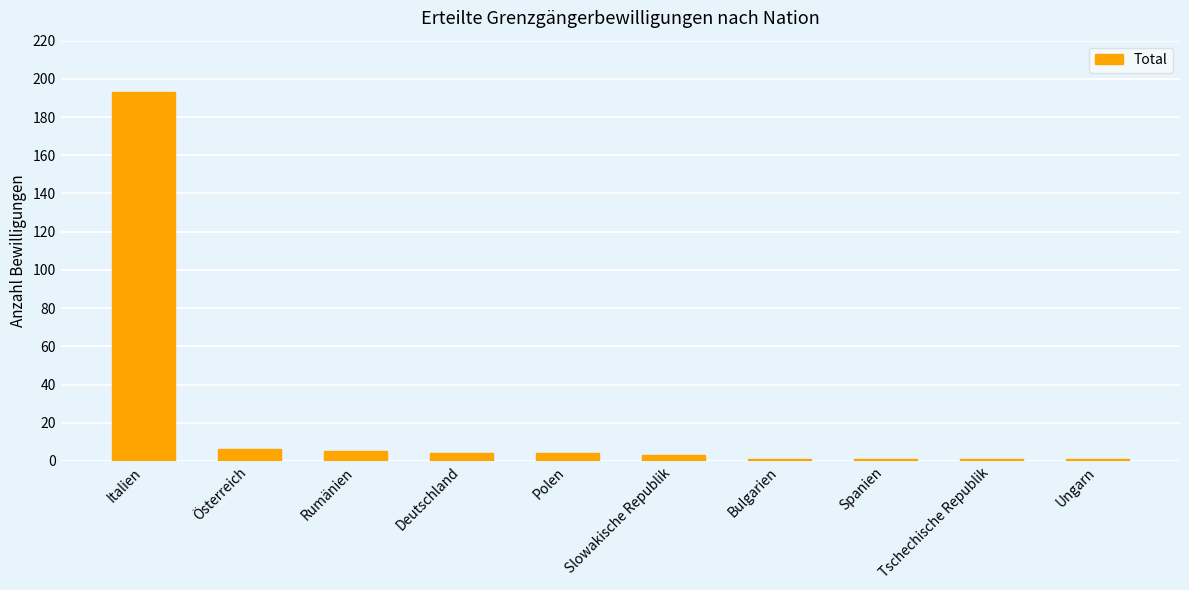

Which has a higher value, Slowakische Republik or Spanien?

Slowakische Republik